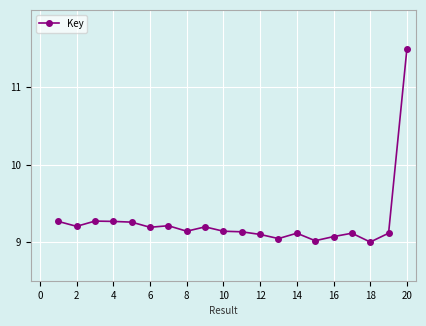

True or false: there are more than 1 points higher than both neighbors.

True